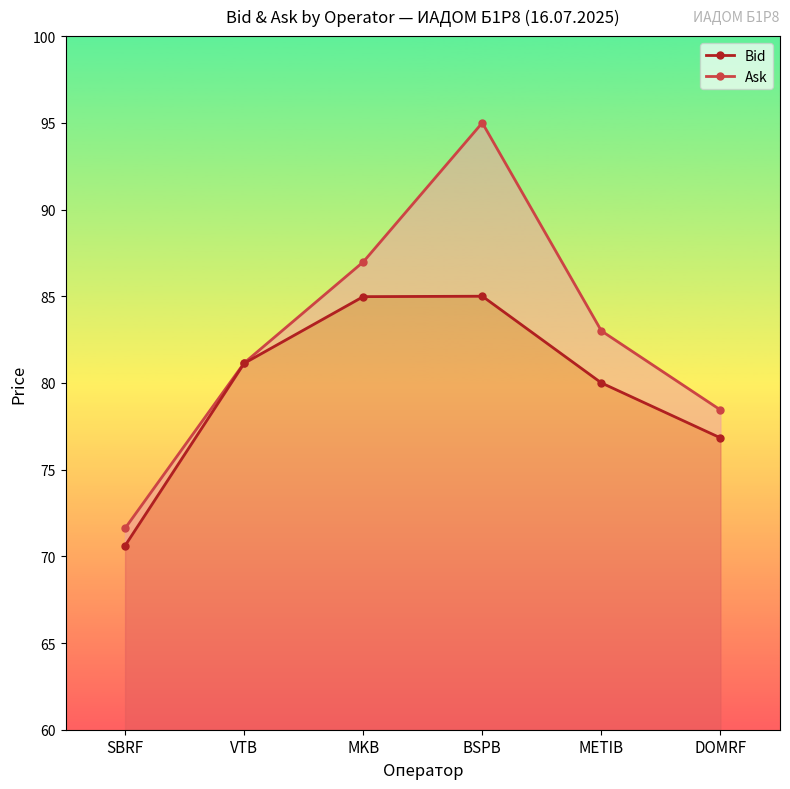

How many data points does each series have?

6